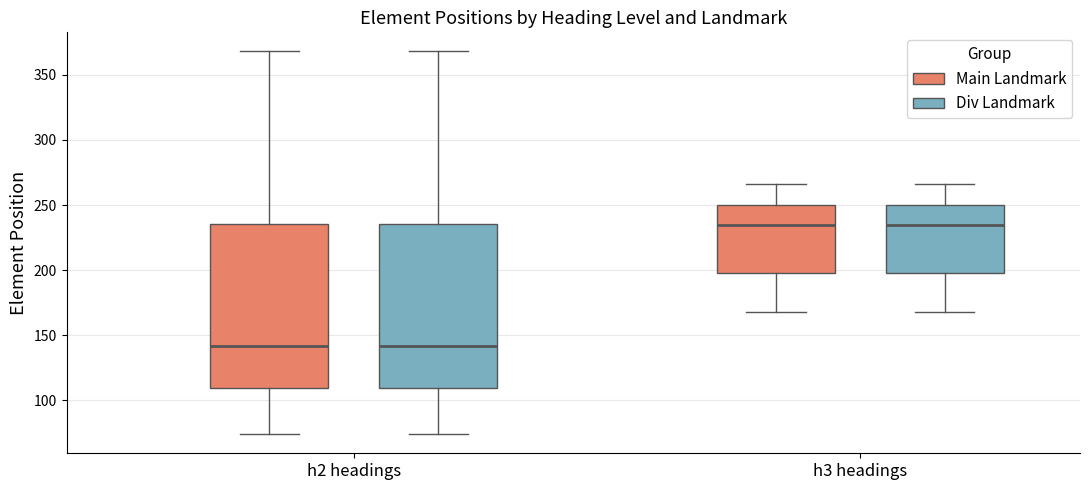

Reading left to right, transcribe this box plot: for each box, give where its median line is, the range the box spans, and where its two whiskers end, as read against the y-axis. The values are not printed on the chart, so give them approximately, as read against the axis.

h2 headings (Main Landmark): median 140, box 110 to 235, whiskers 75 to 370
h2 headings (Div Landmark): median 140, box 110 to 235, whiskers 75 to 370
h3 headings (Main Landmark): median 235, box 200 to 250, whiskers 170 to 265
h3 headings (Div Landmark): median 235, box 200 to 250, whiskers 170 to 265